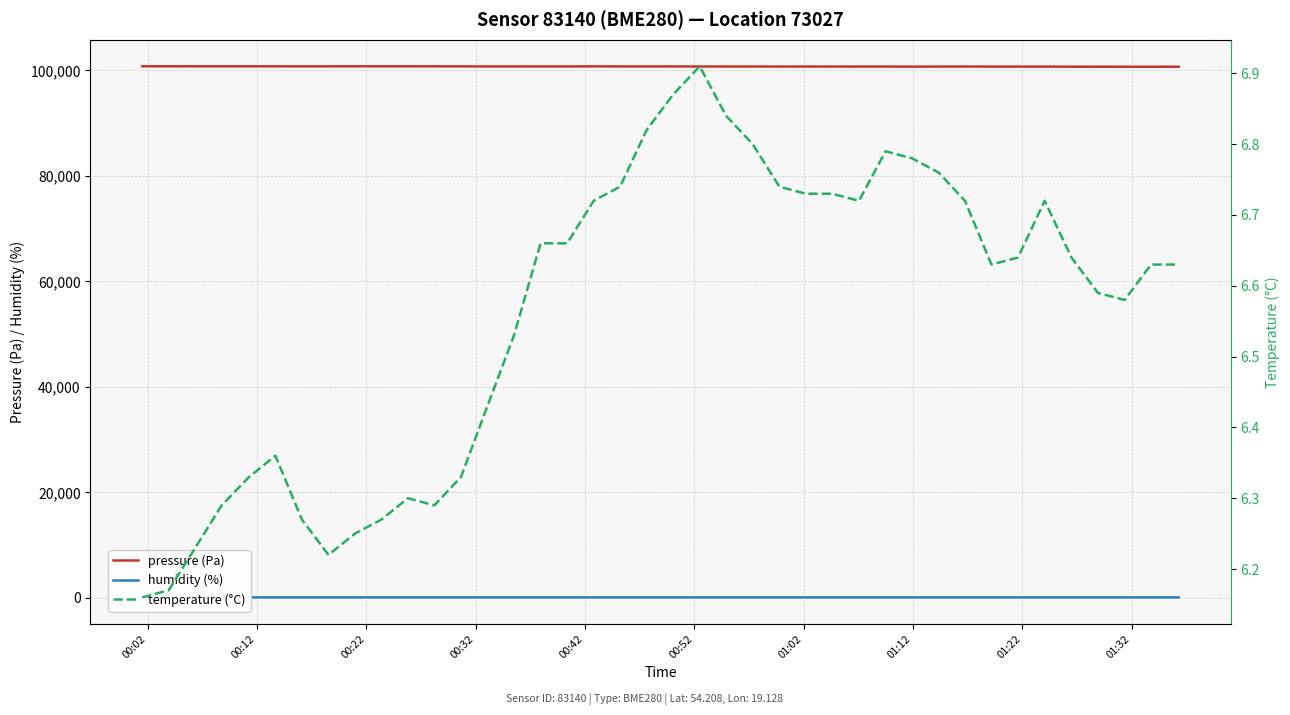

True or false: humidity (%) and pressure (Pa) intersect in this chart.

False